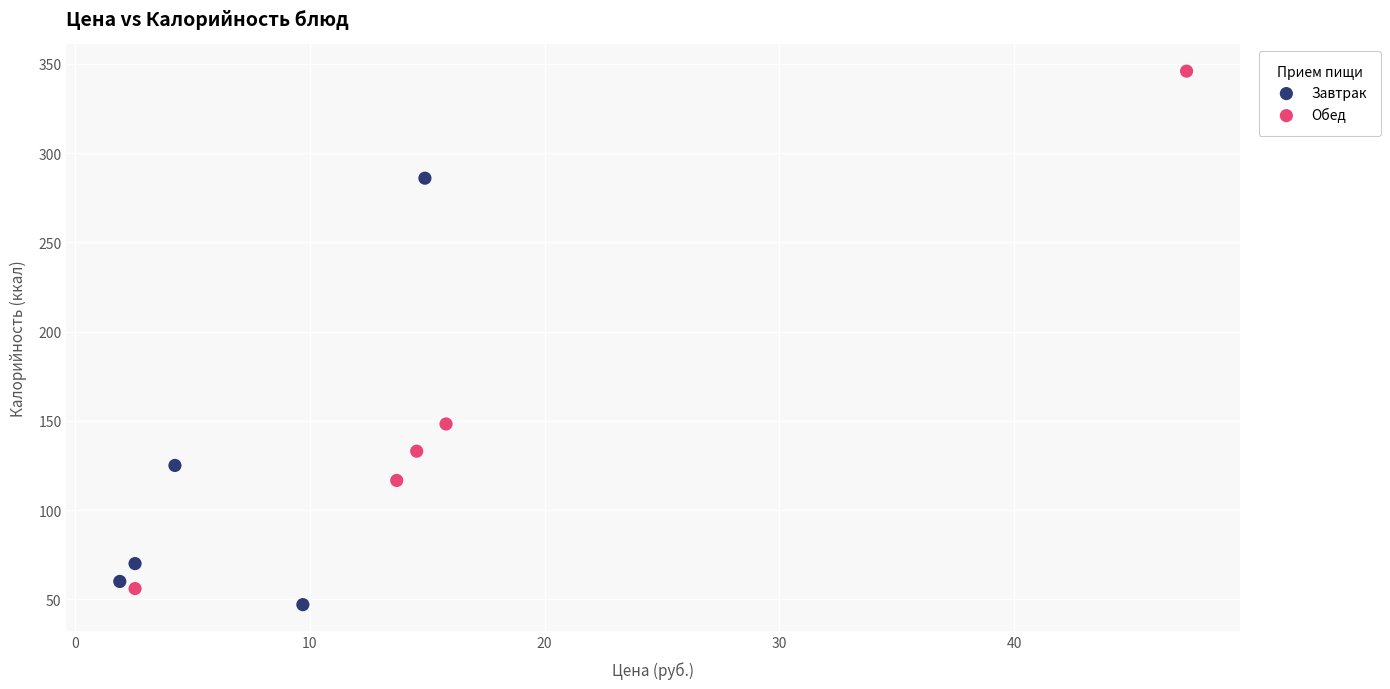

Which series contains the highest Y value?

Обед